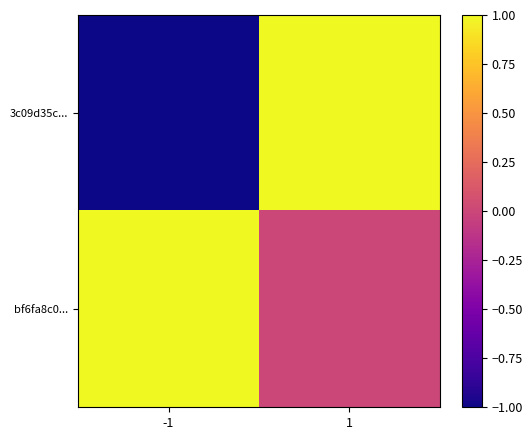

What is the greatest value displayed?

1